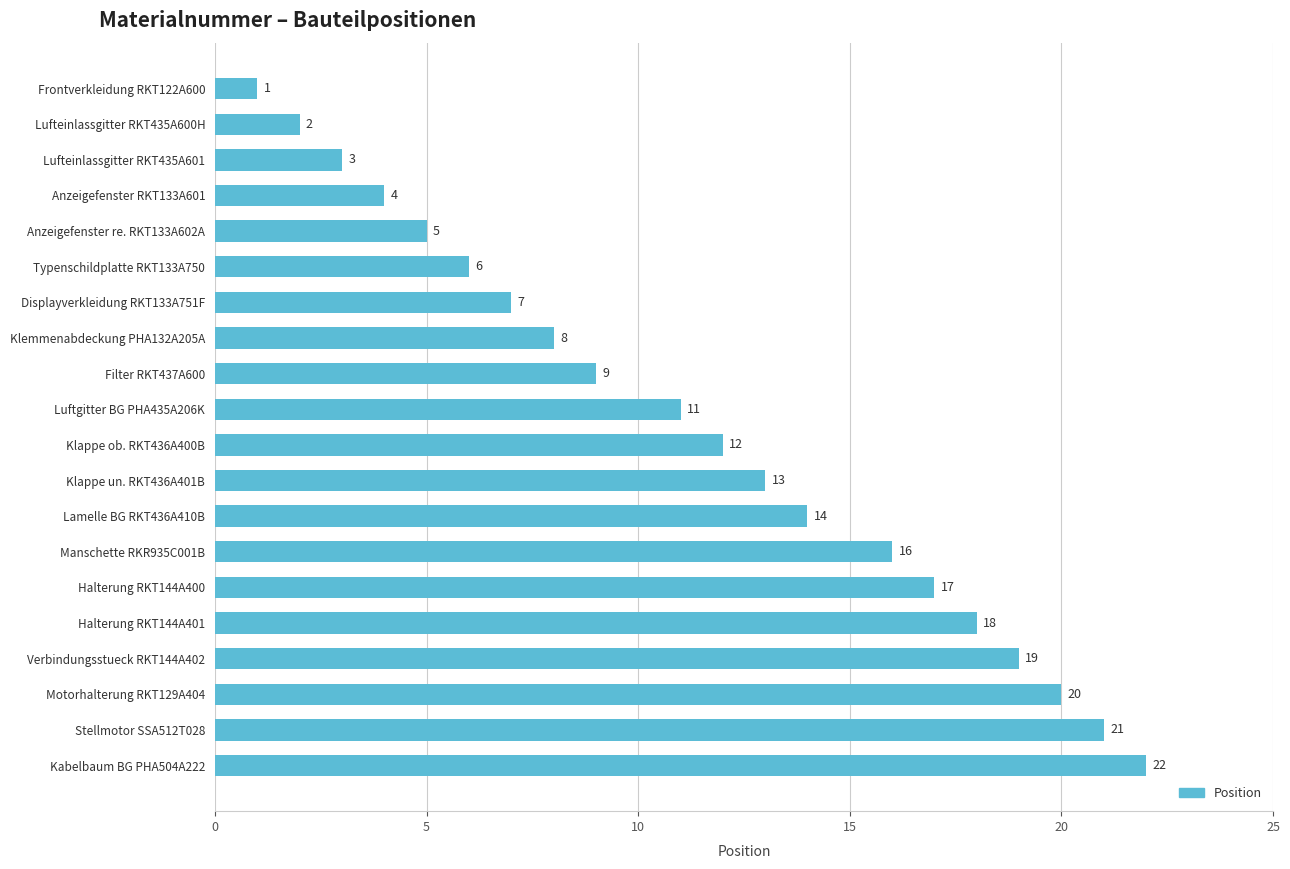

What is the change in value from Displayverkleidung RKT133A751F to Kabelbaum BG PHA504A222?

+15